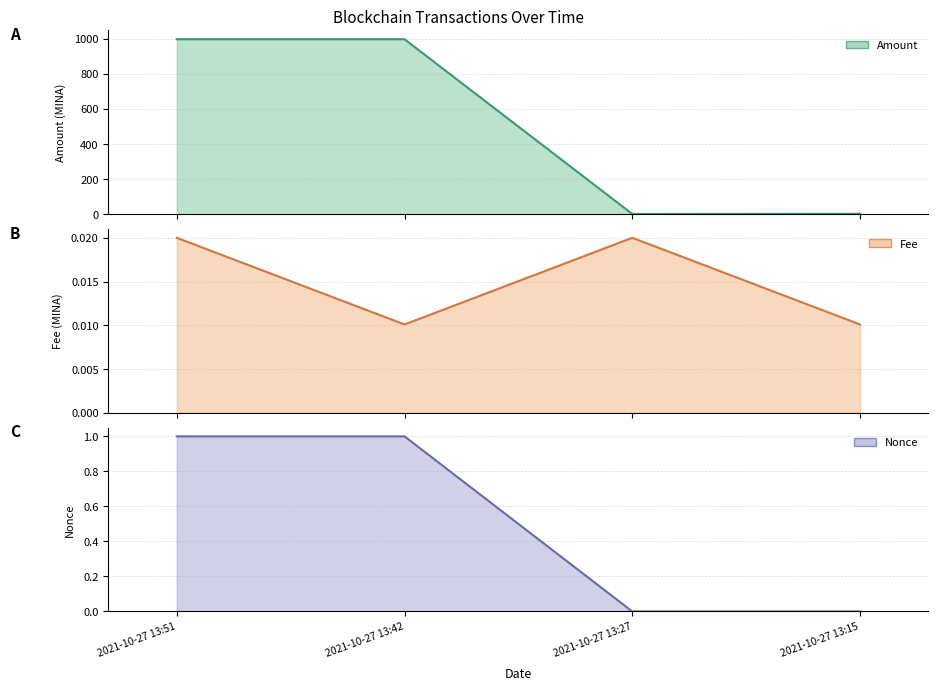

Does the chart display data point markers on the line(s)?

No